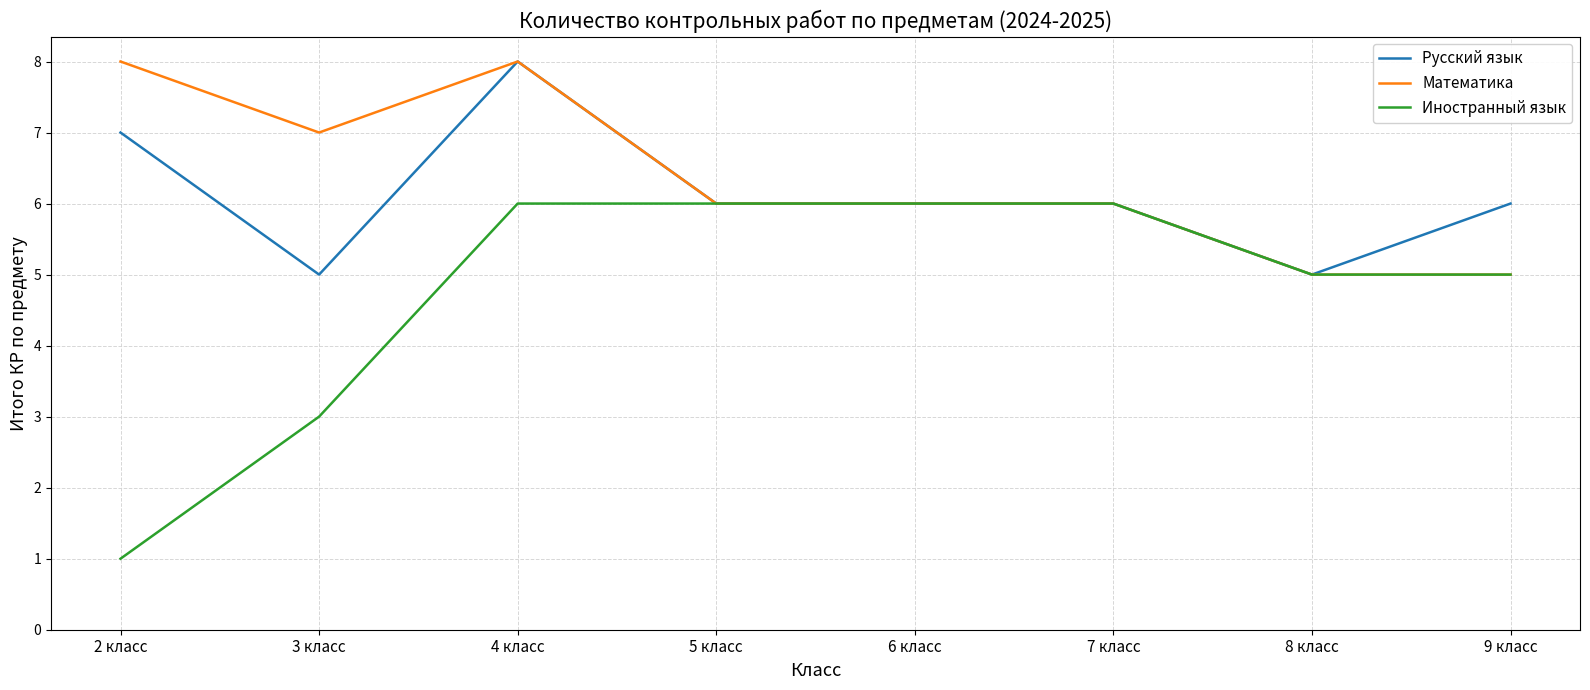

What is the sum of the Математика values at 6 класс and 5 класс?

12